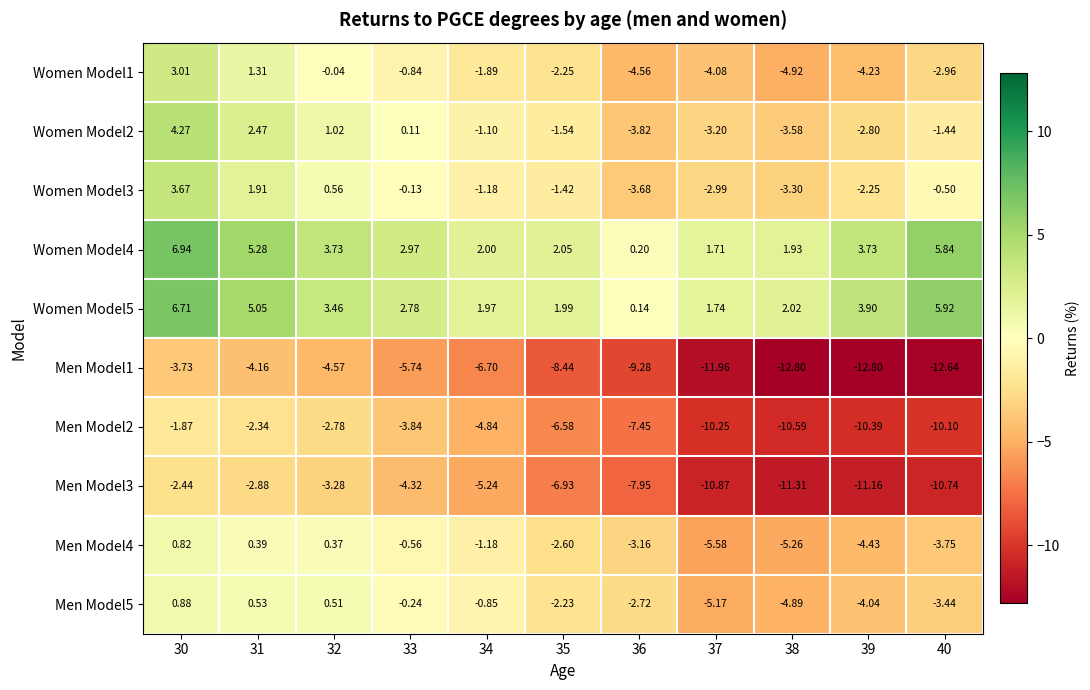

How many values in Men Model5 are below zero?

8